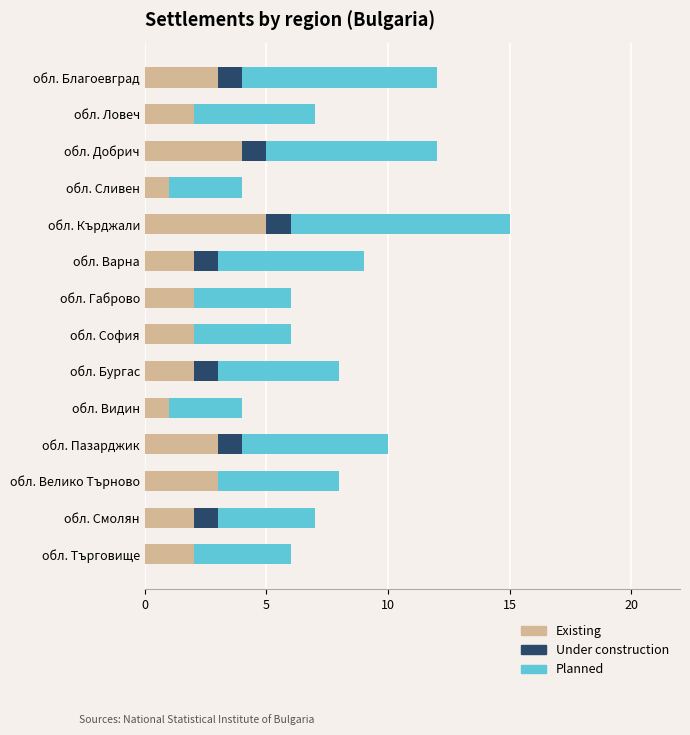

What is the sum of all Existing values?

34